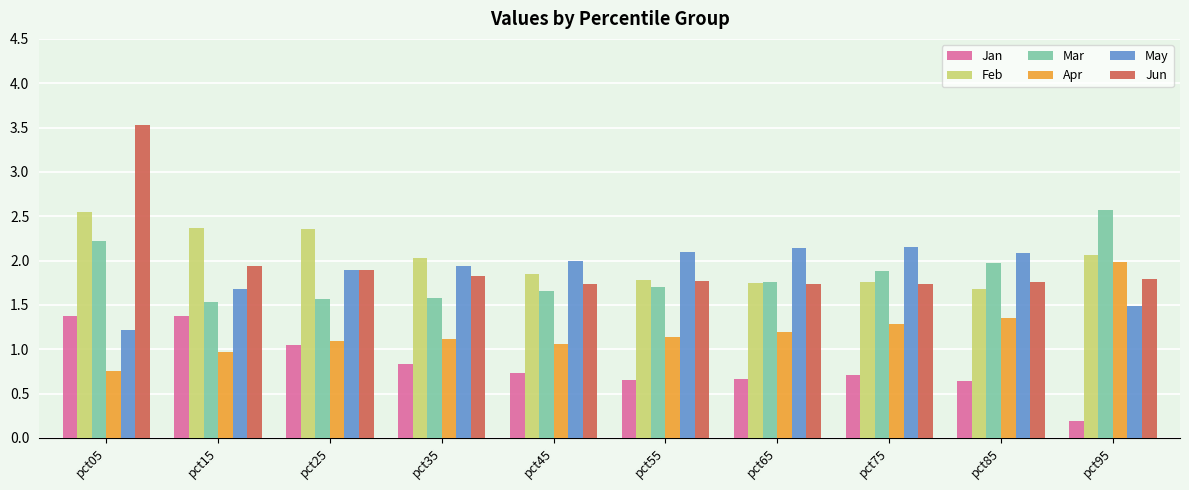

What is the spread (max minus min) of values at pct55?

1.4